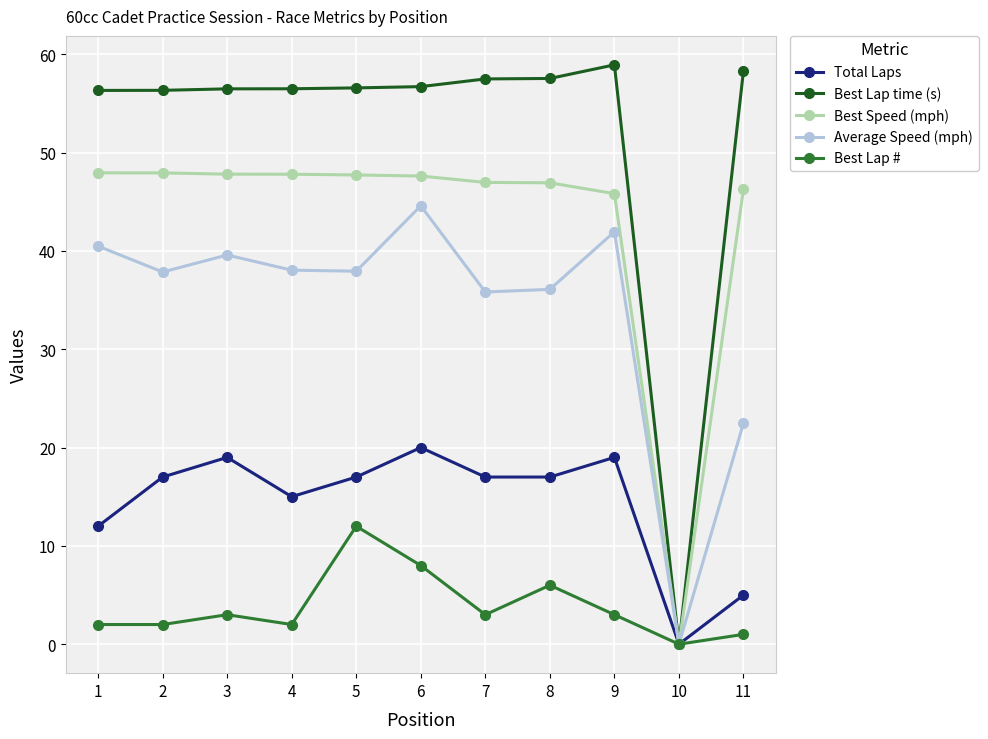

In Average Speed (mph), how many points are higher than both neighbors (excluding endpoints)?

3